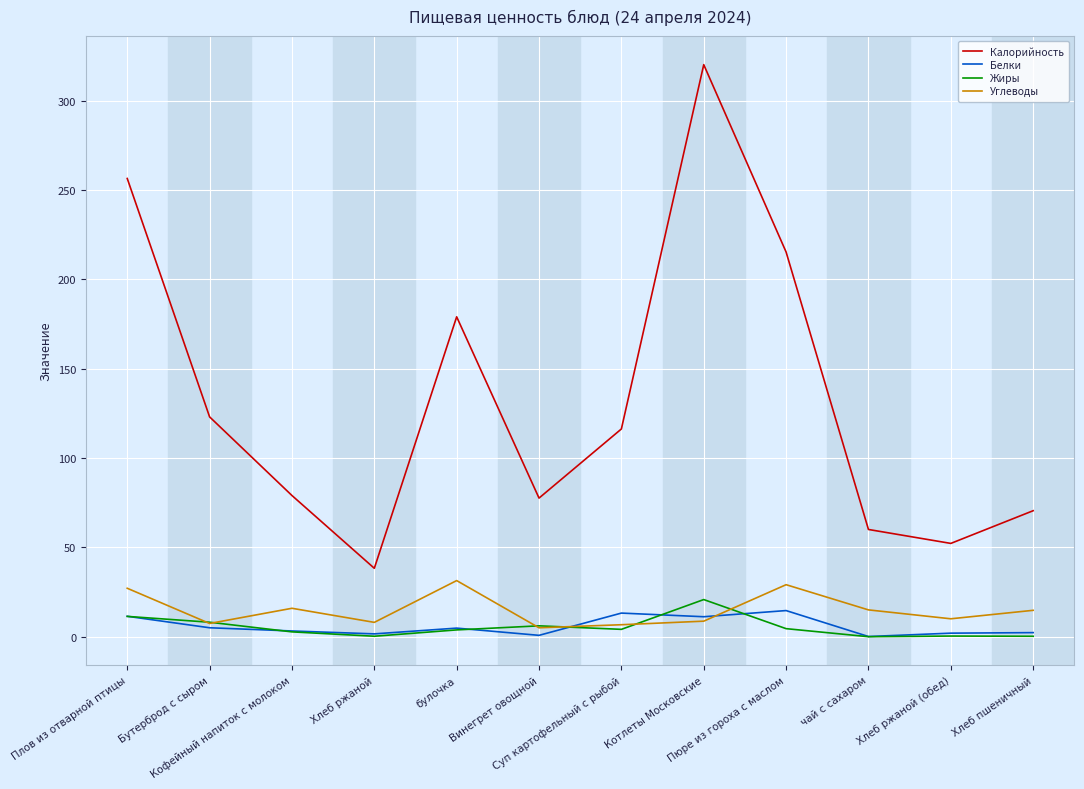

Which series has the largest total across all categories?

Калорийность